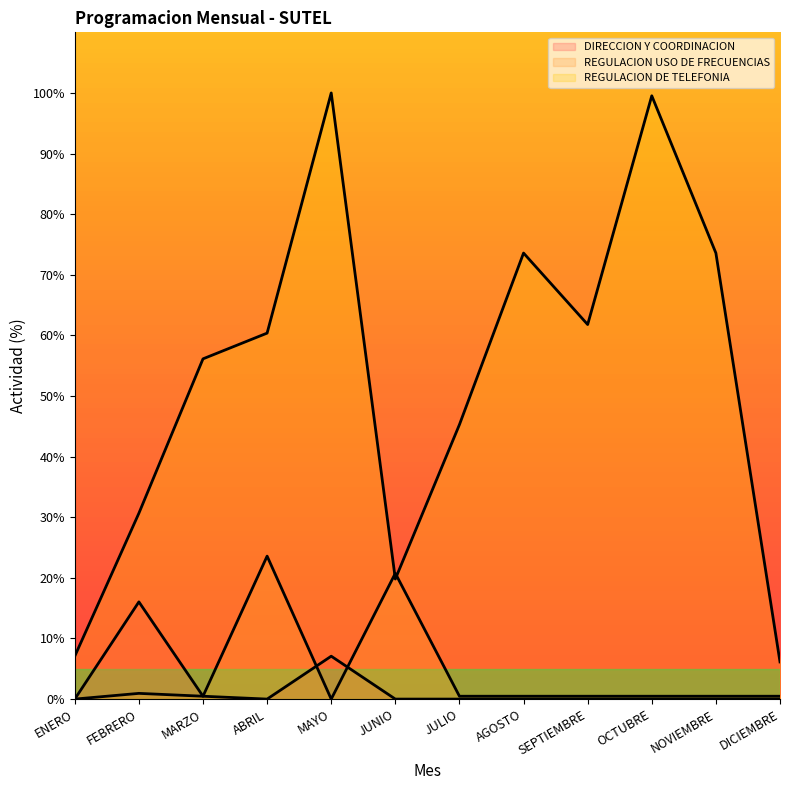

The REGULACION USO DE FRECUENCIAS series shows 23.6 at ABRIL. True or false?

True